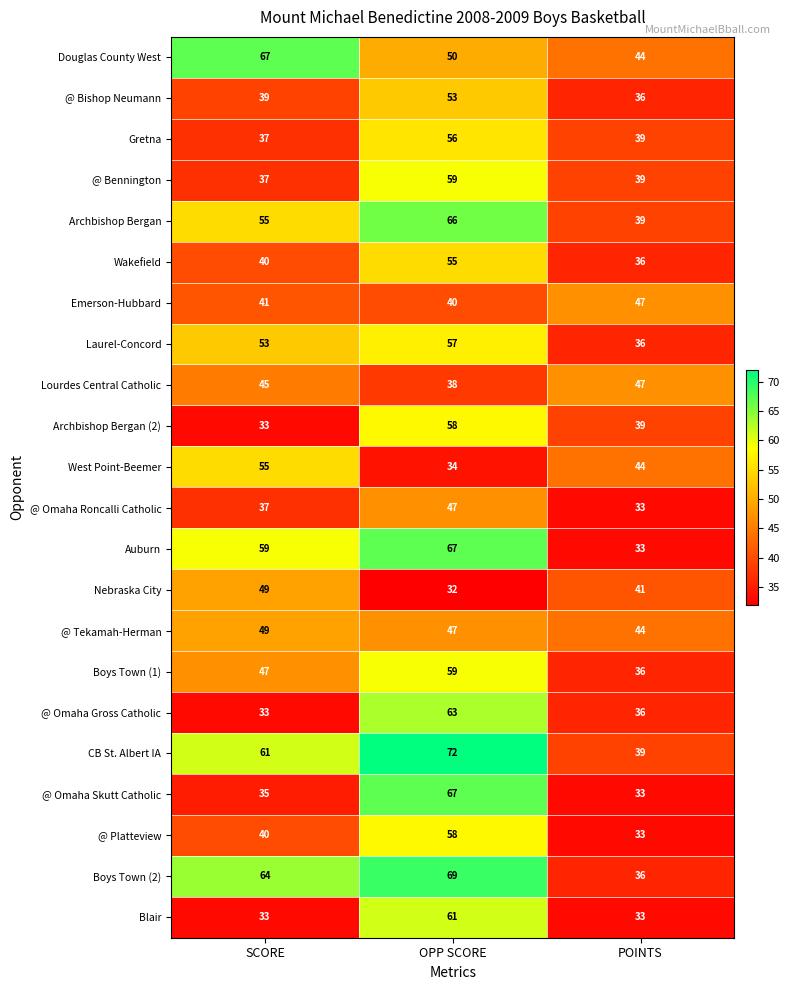

At which category is the sum across all series the highest?

OPP SCORE